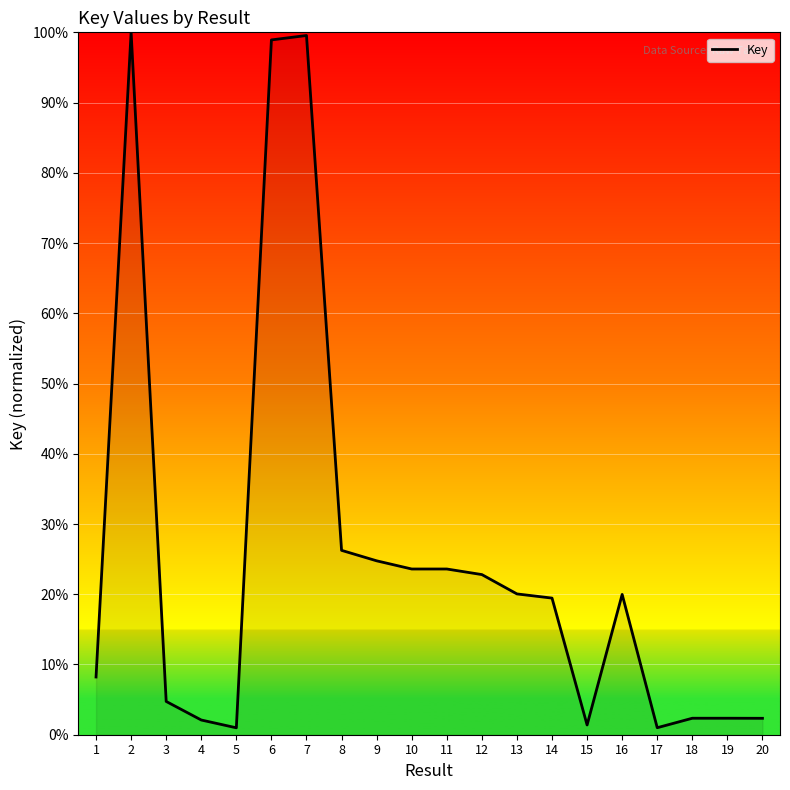

Is it true that the value at 4 is 2.1?

True